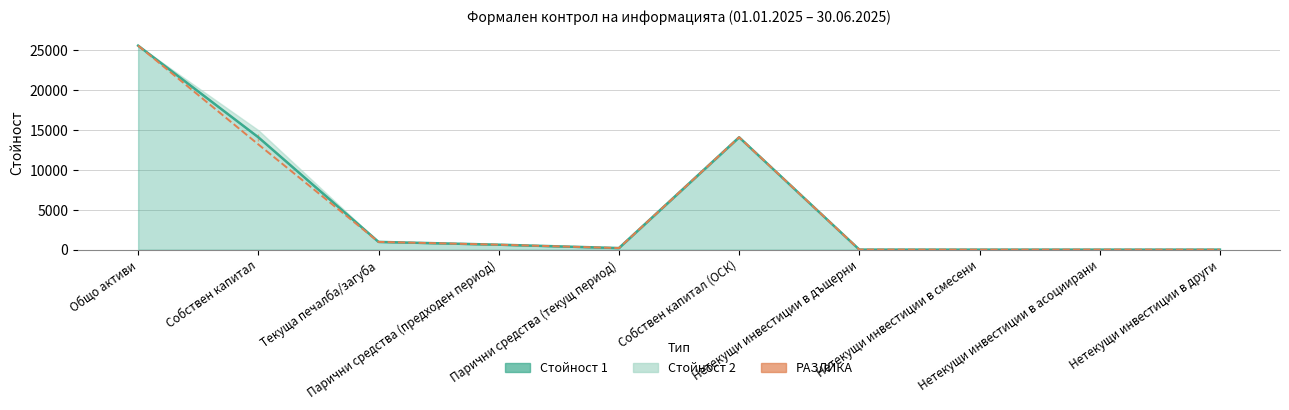

Between Нетекущи инвестиции в дъщерни and Нетекущи инвестиции в асоциирани, which series saw the biggest shift?

Стойност 1 (линия)